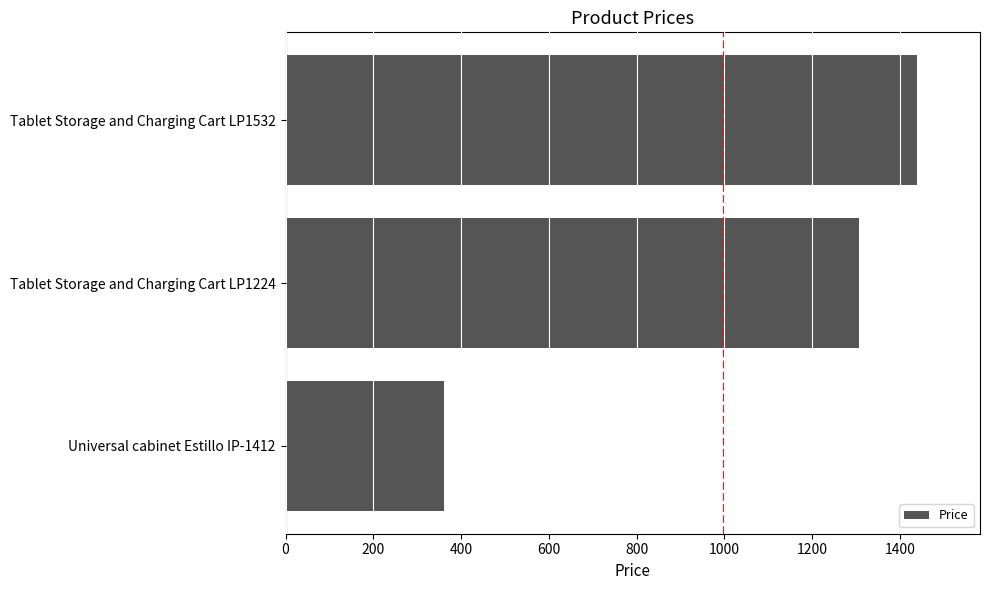

How many bars are there in total?

3